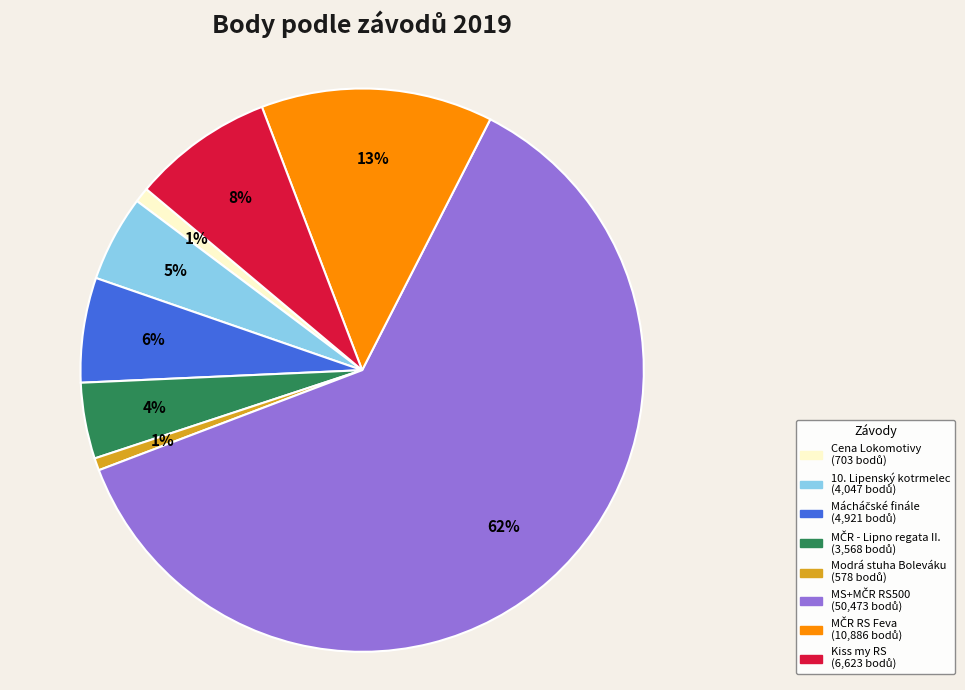

Is there a majority slice in this chart?

Yes